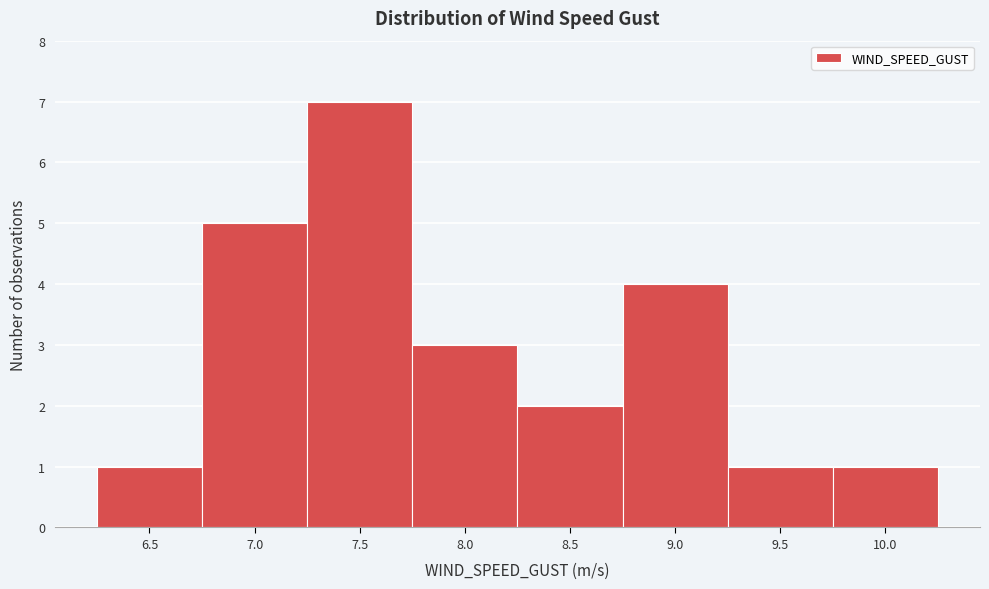

Reading left to right, list all the values displayed in this chart.

1	5	7	3	2	4	1	1